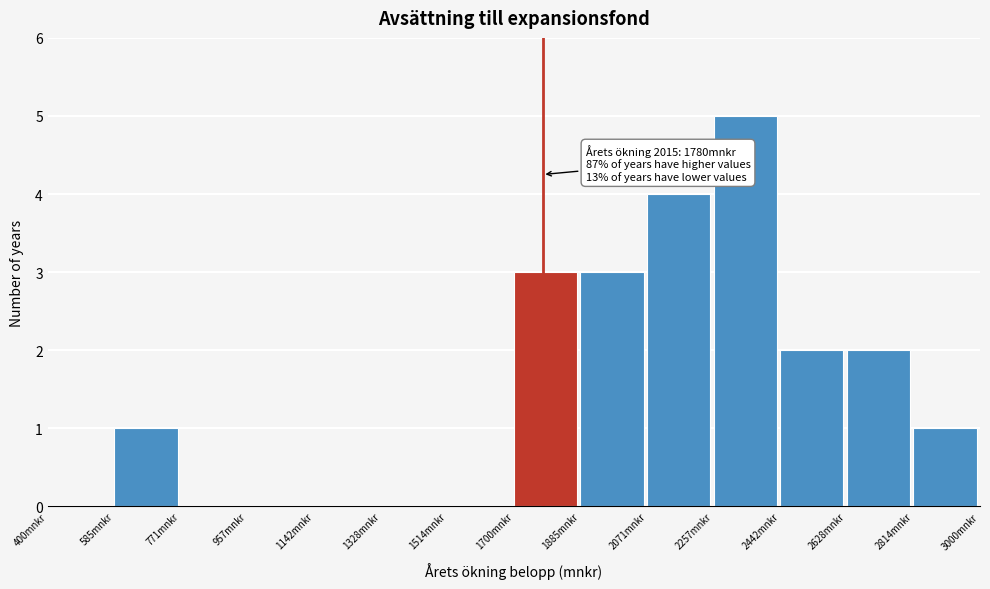

Over which range of the x-axis is the bar tallest?

2260 to 2440